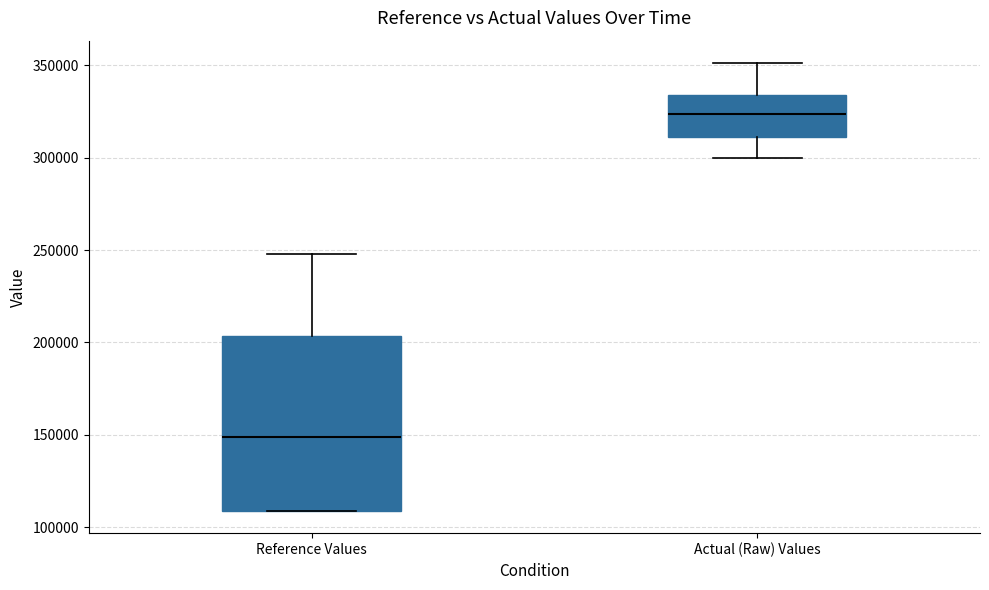

Reading left to right, transcribe this box plot: for each box, give where its median line is, the range the box spans, and where its two whiskers end, as read against the y-axis. The values are not printed on the chart, so give them approximately, as read against the axis.

Reference Values: median 150000, box 110000 to 205000, whiskers 110000 to 250000
Actual (Raw) Values: median 325000, box 310000 to 335000, whiskers 300000 to 350000